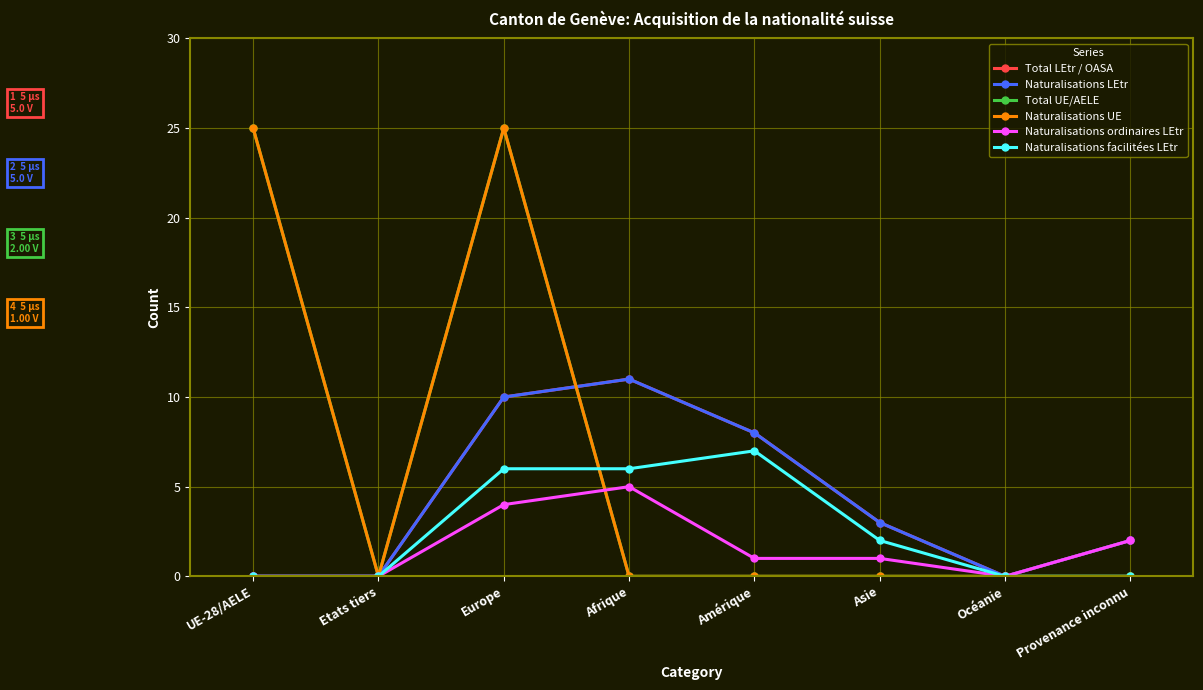

How many times do Naturalisations UE and Naturalisations facilitées LEtr cross each other?

1